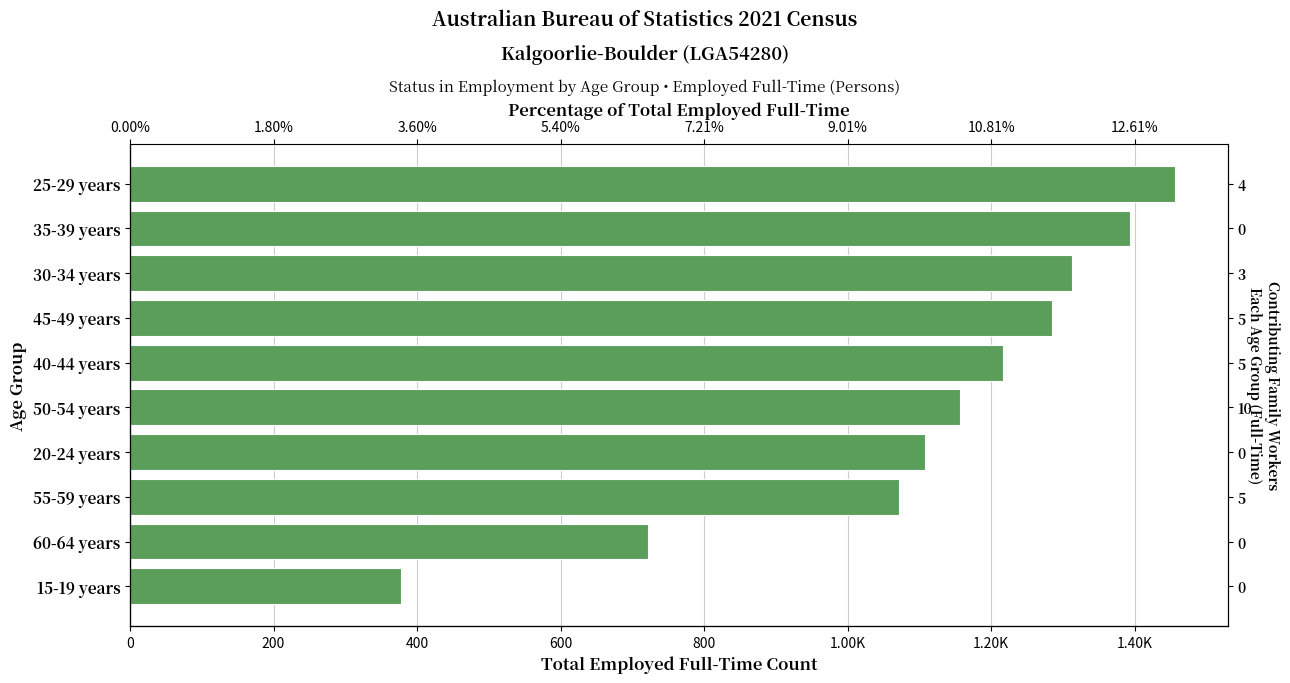

The value at 25-29 years is 1457. True or false?

True